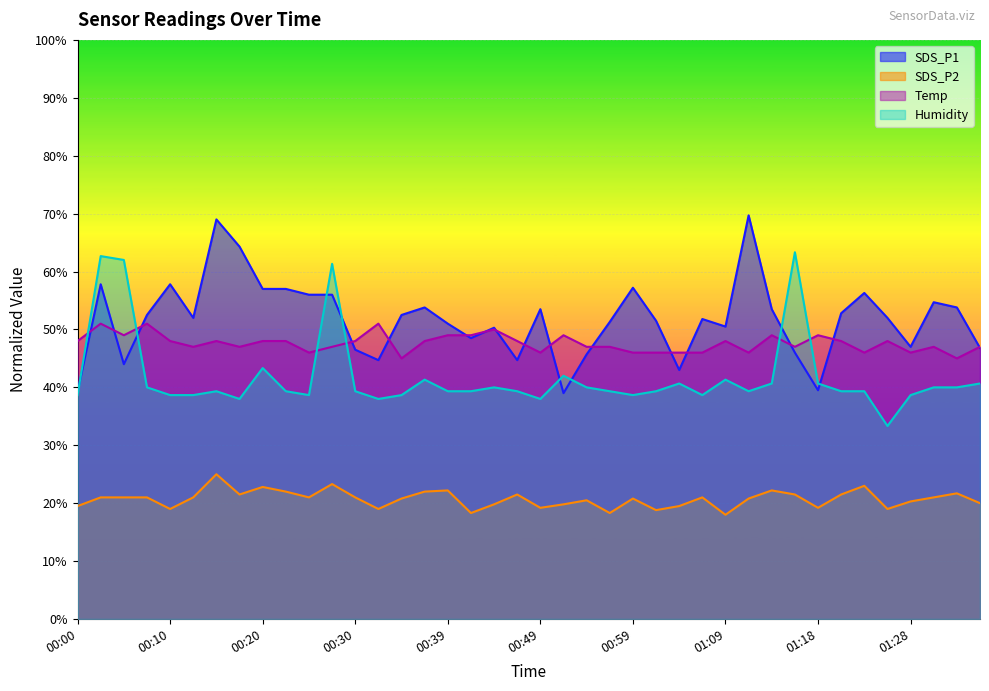

What is the value of the SDS_P1 point at the 15th from the left?

52.5